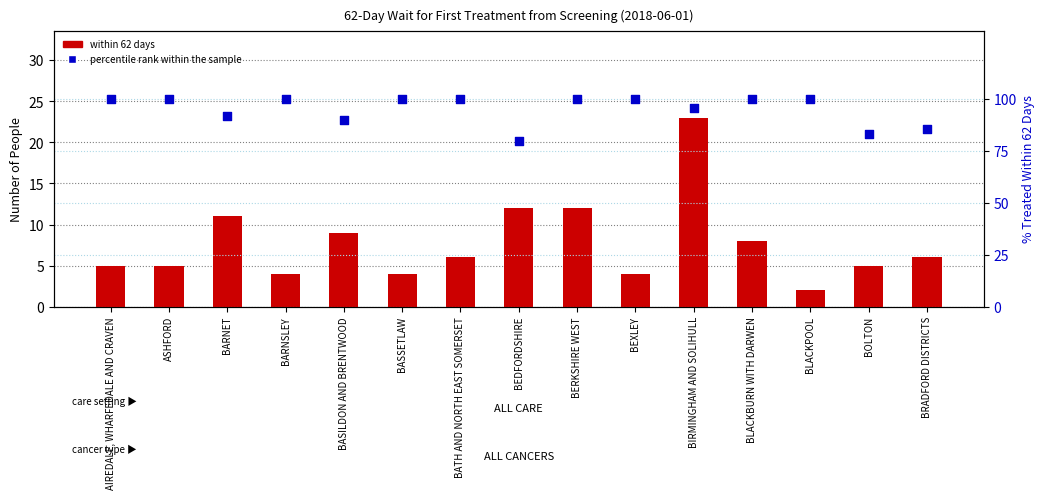

Which series has the largest total across all categories?

percentile rank within the sample